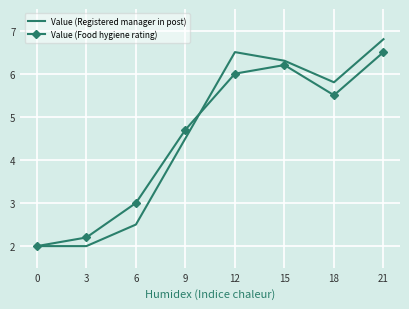

In Value (Food hygiene rating), how many points are lower than both neighbors (excluding endpoints)?

1